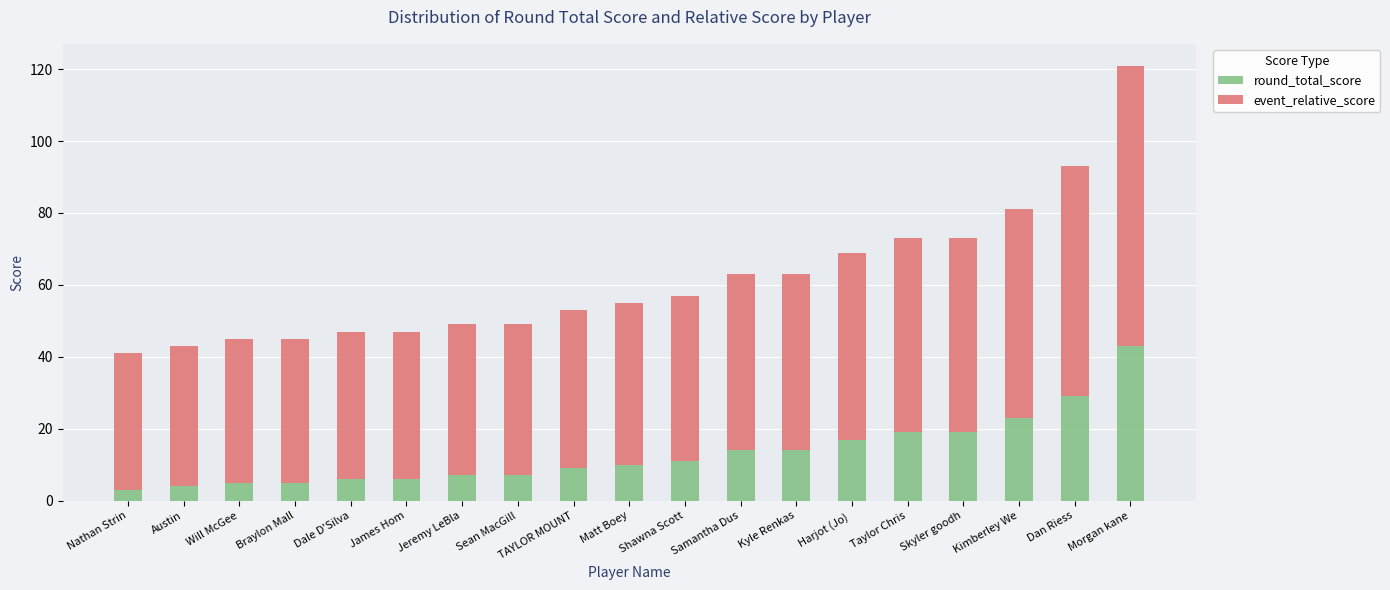

What is the difference between the maximum and minimum values in the round_total_score series?

40